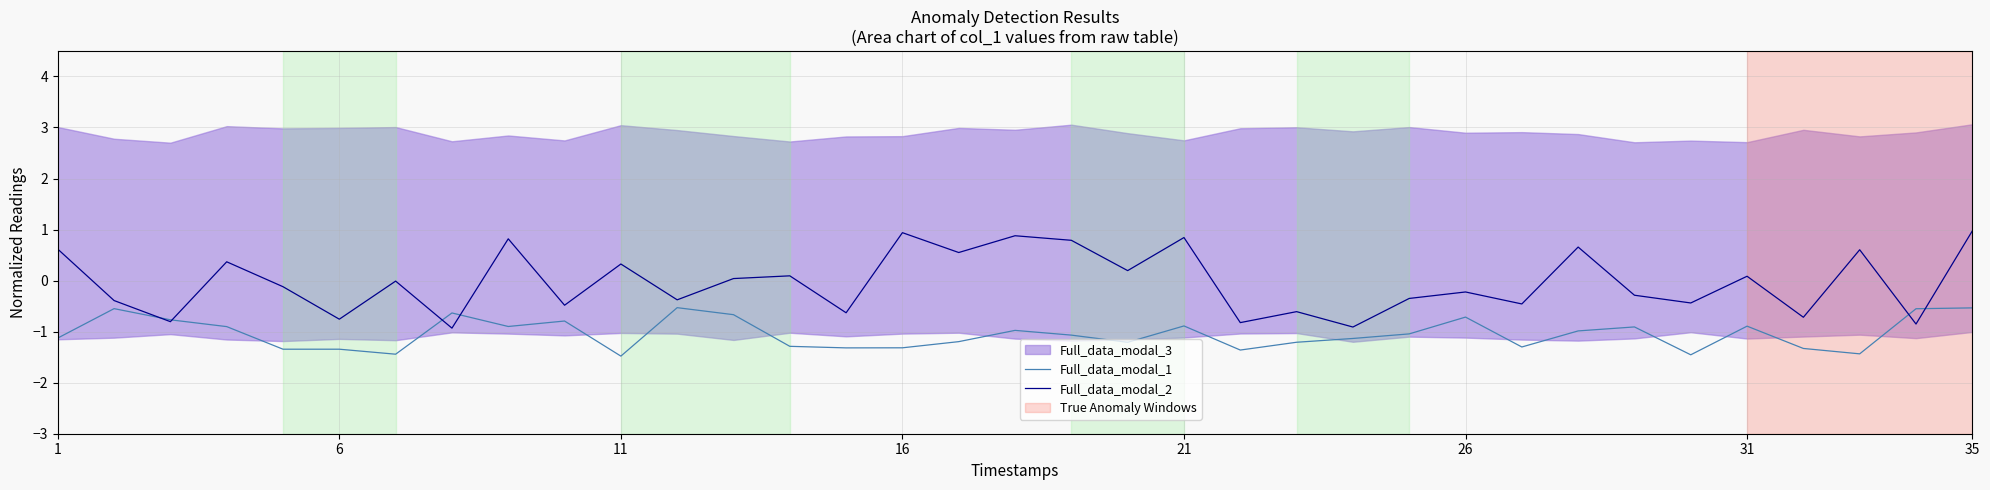

Between 30 and 11, which is larger?

11